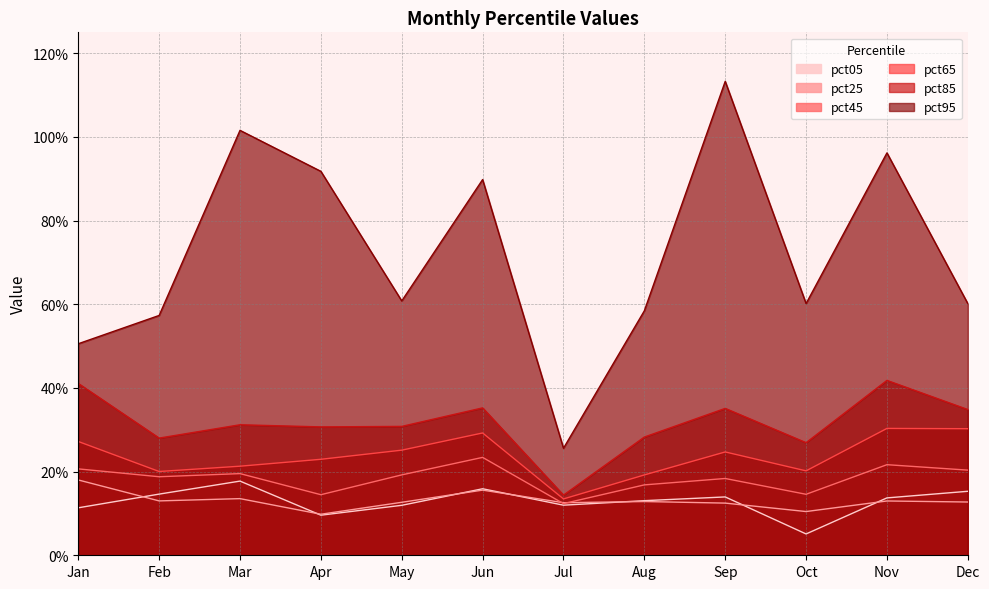

Which category has the lowest value in the pct25 series?

Apr